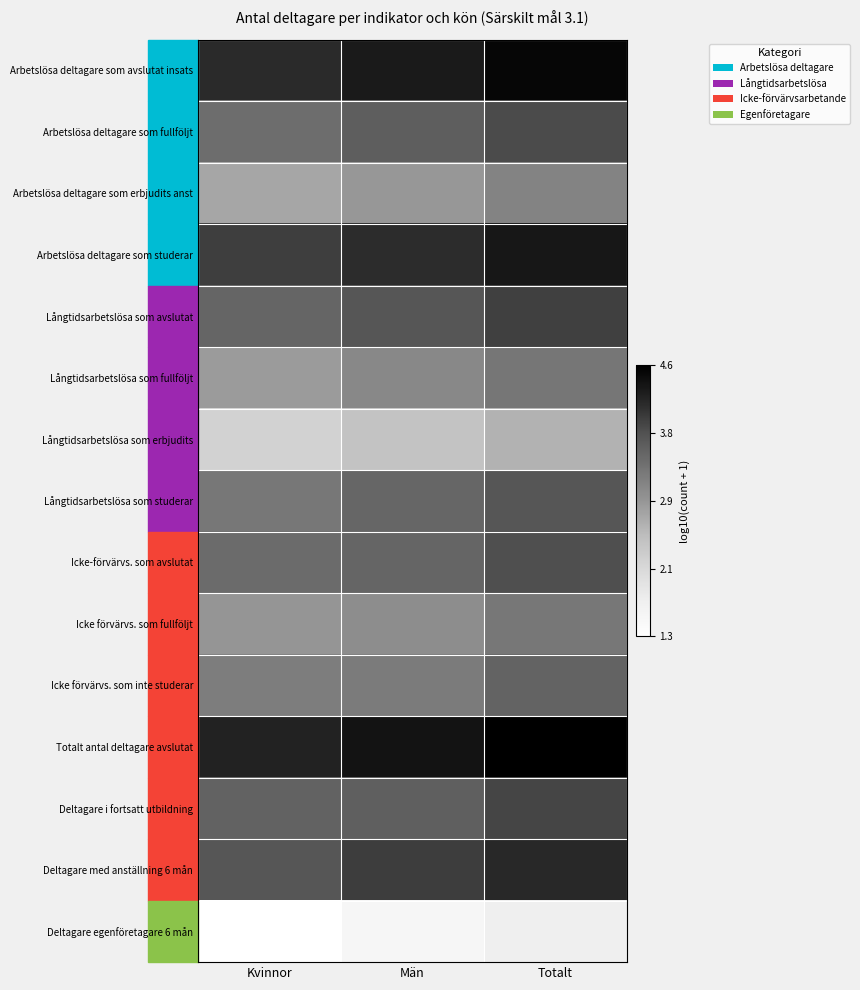

Count the number of data series in this chart.

15